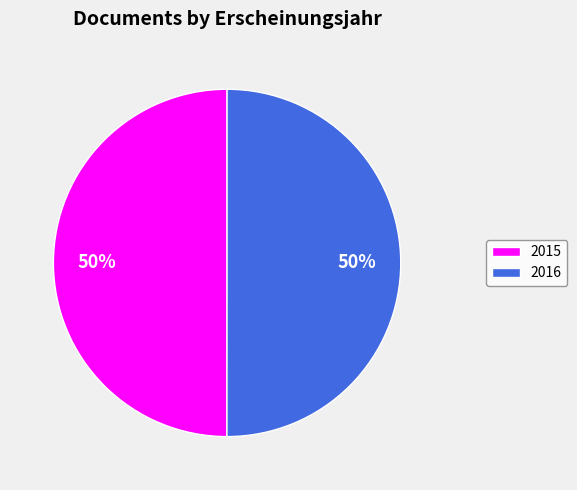

To the nearest percent, what is the average slice percentage?

50%